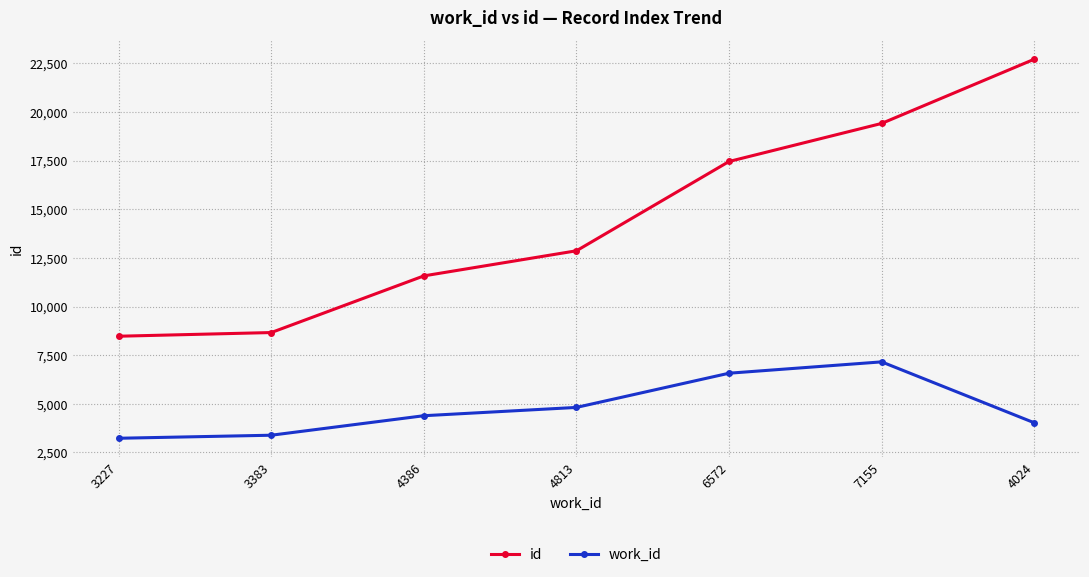

What is the difference between the second highest and minimum values in the id series?

10943